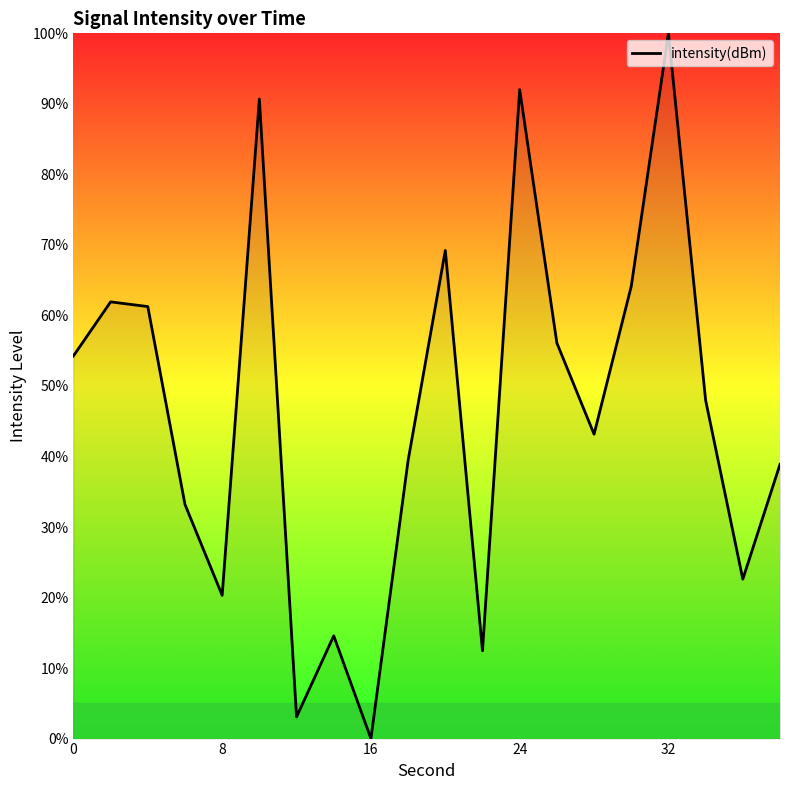

What is the difference between the maximum and second lowest values?

96.9